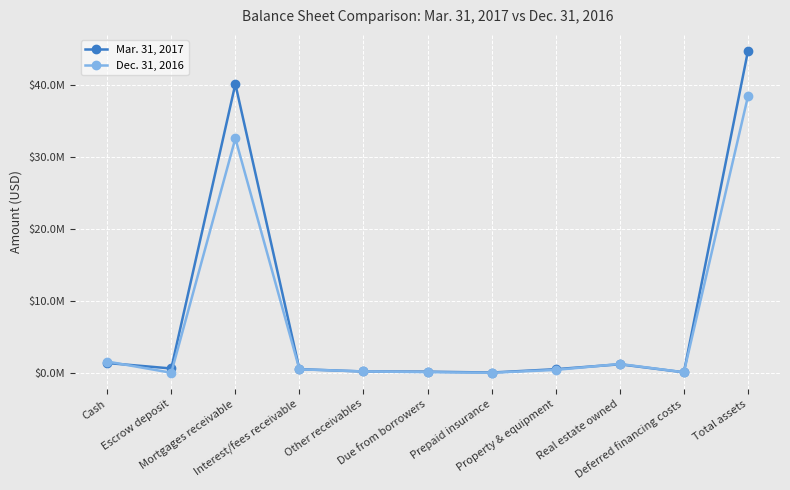

What is the sum of all Mar. 31, 2017 values?

89284328